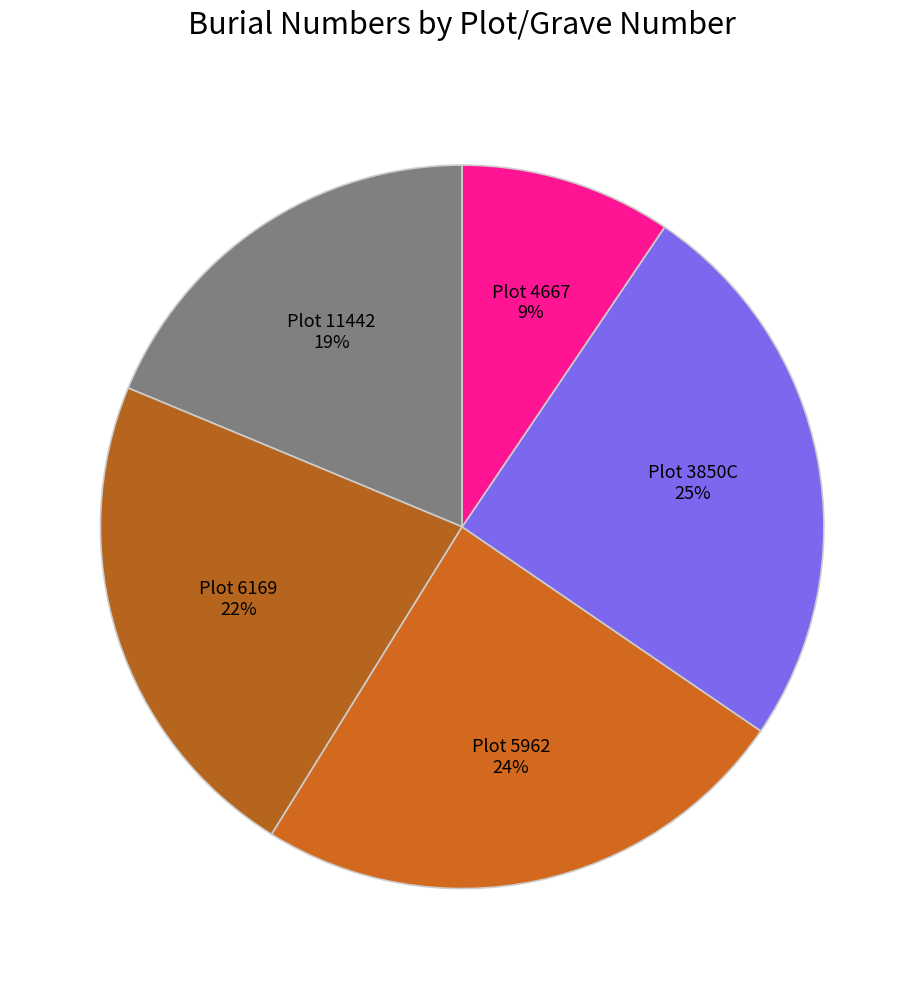

How many segments does this pie chart have?

5